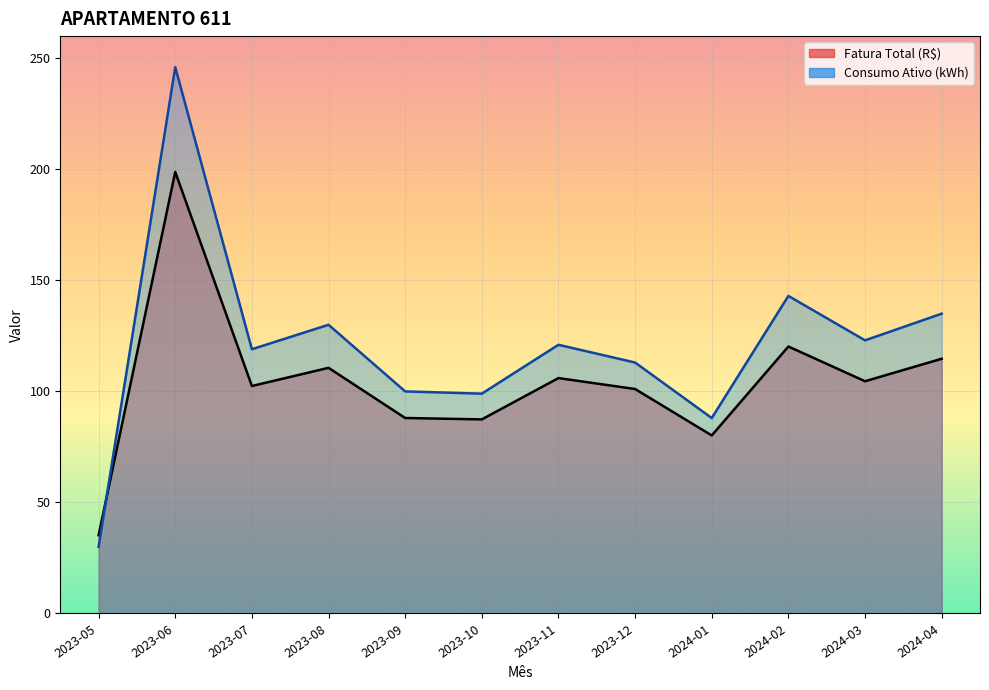

At which category is the sum across all series the highest?

2023-06